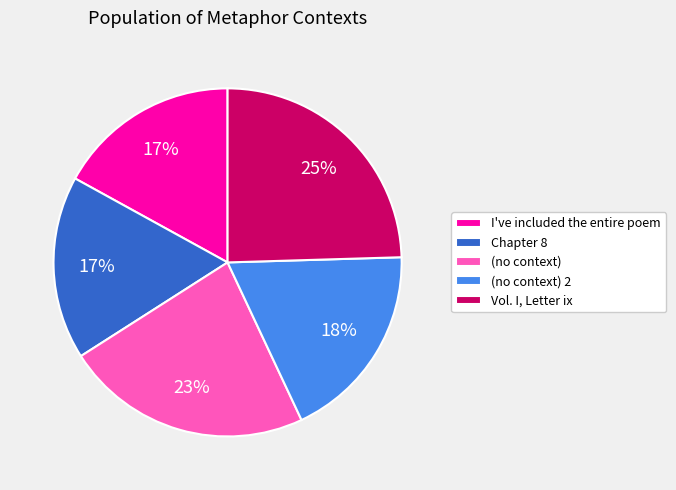

Count the number of slices in the pie.

5